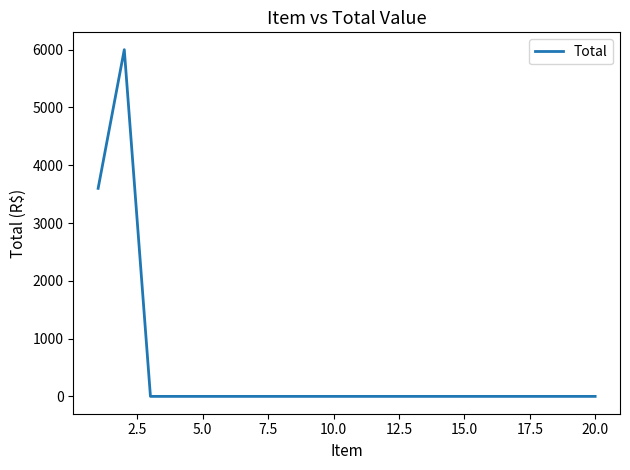

What is the maximum value shown in the chart?

6000